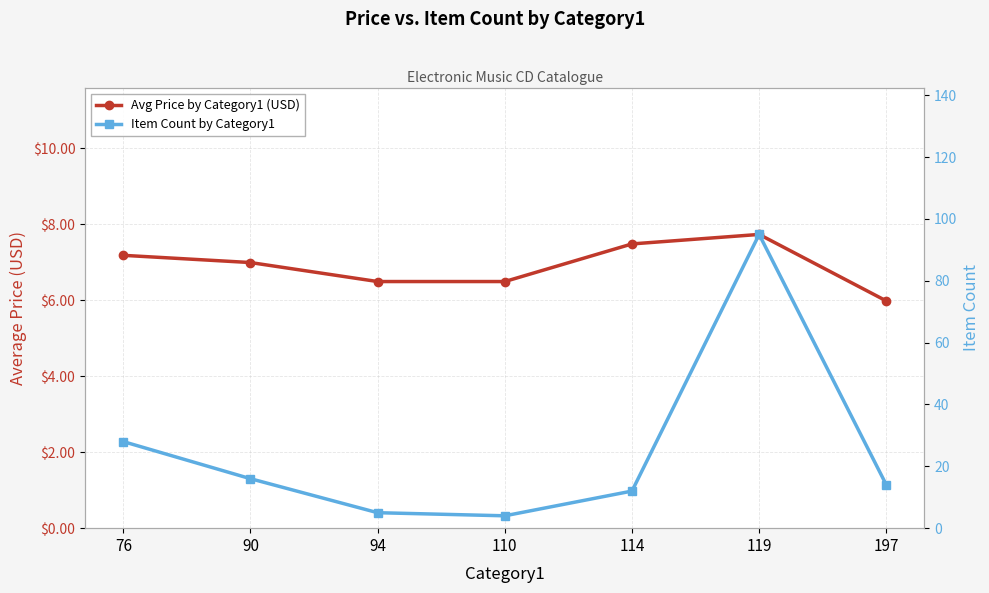

Where does the Item Count by Category1 series first go above 14?

76